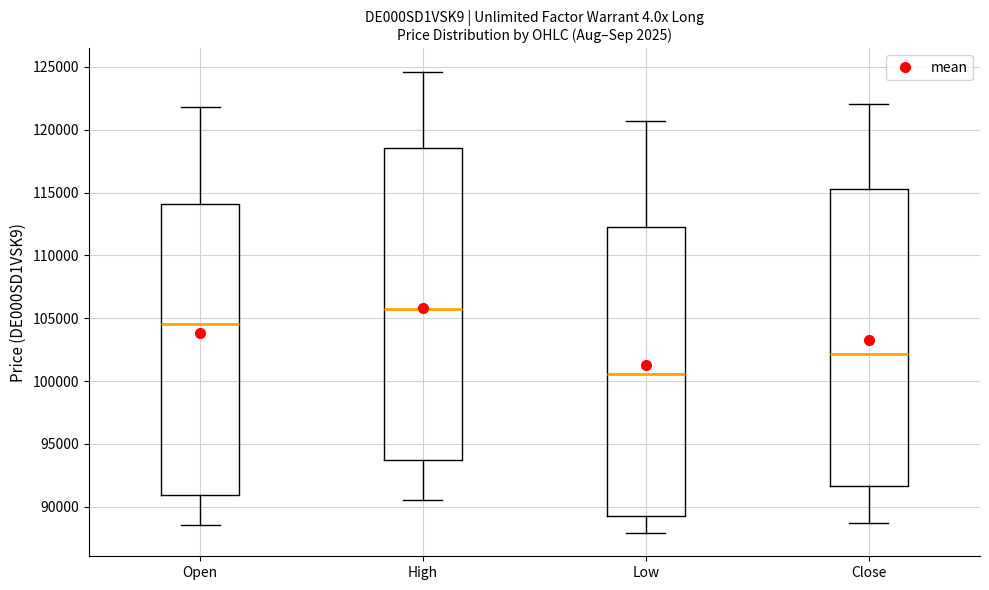

Where is the upper edge of the box for Open on the y-axis? The values are not printed on the chart, so give them approximately, as read against the axis.

114000